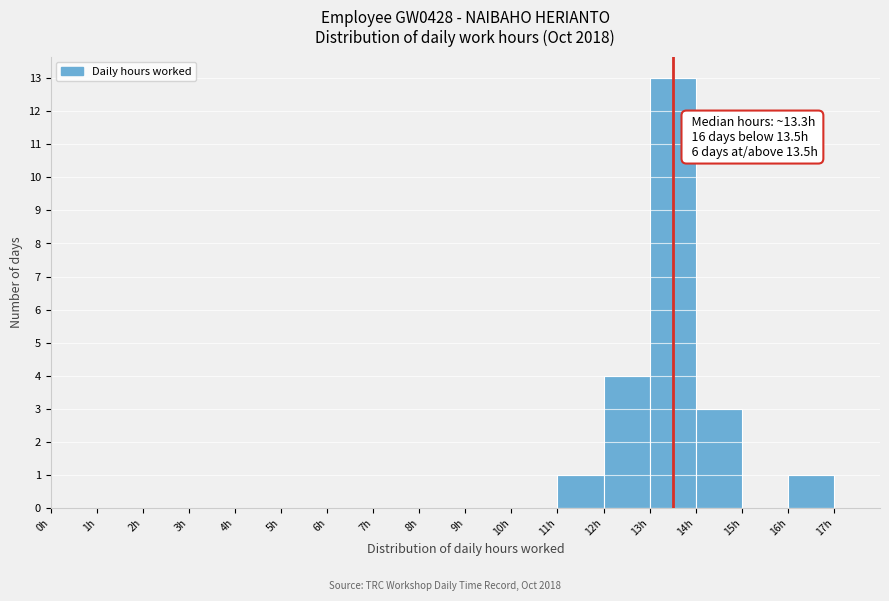

Which range on the x-axis has the tallest bar?

13 to 14